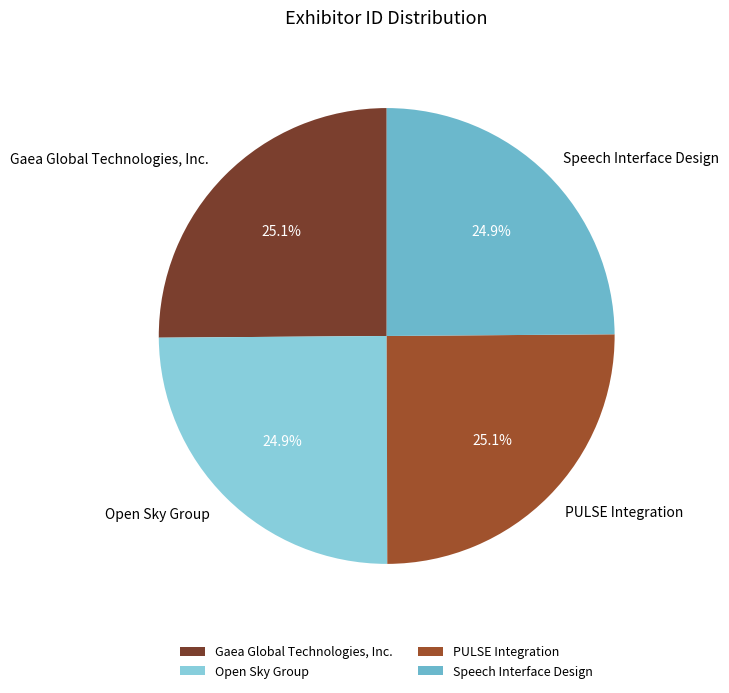

To the nearest percent, what is the average slice percentage?

25%